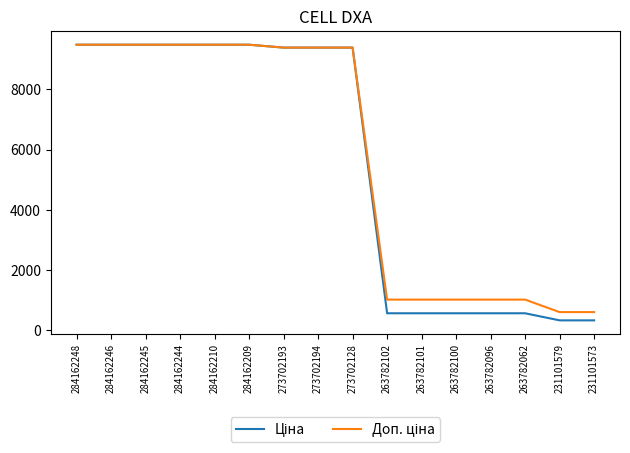

What is the greatest value displayed?

9480.1